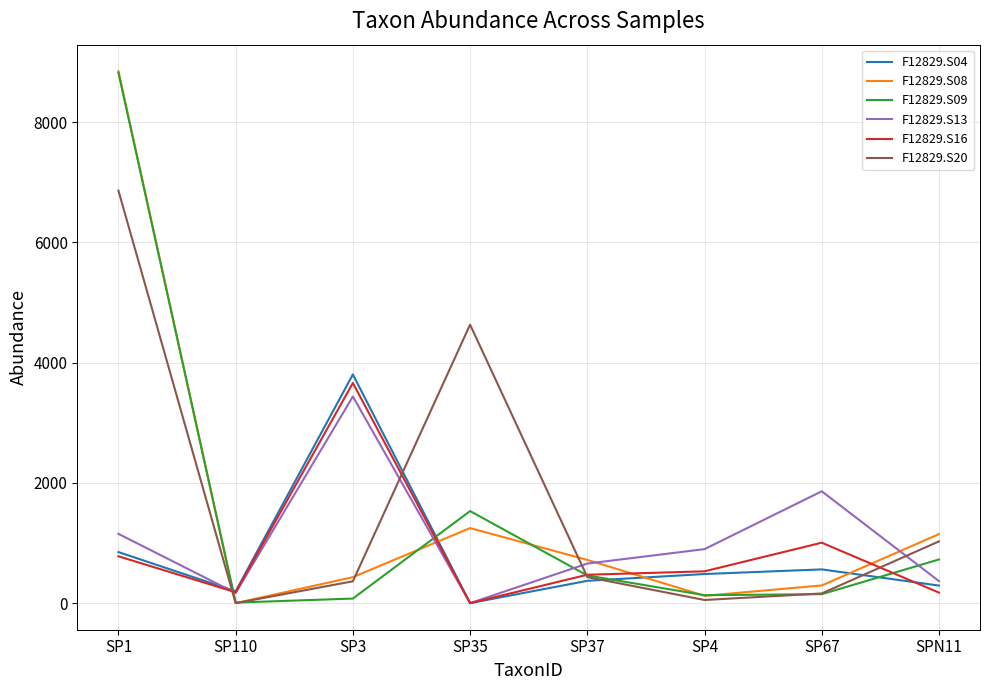

What are all the series names shown in the legend?

F12829.S04, F12829.S08, F12829.S09, F12829.S13, F12829.S16, F12829.S20